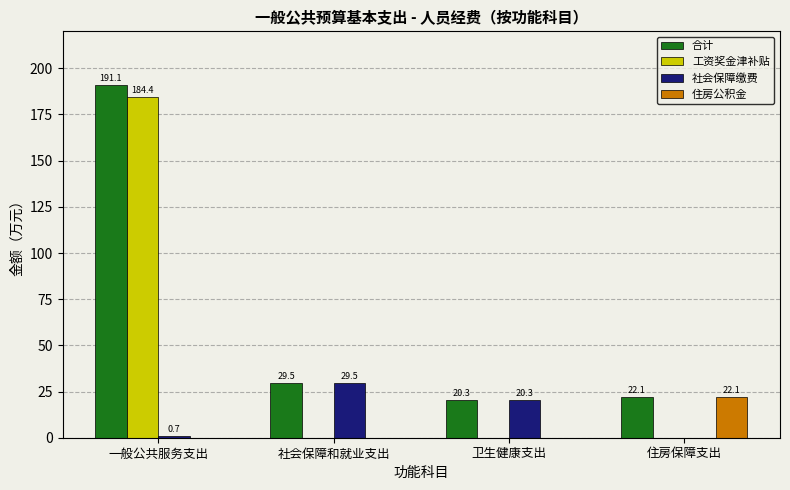

True or false: 社会保障缴费 has a value of 19.0 at 社会保障和就业支出.

False